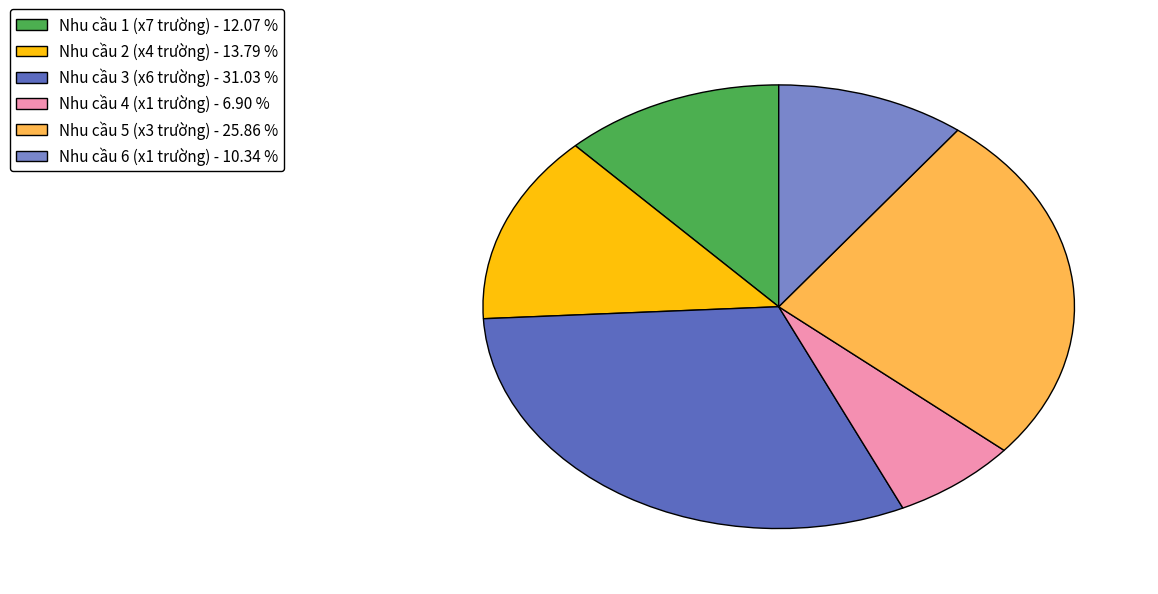

Which slice is the largest?

Nhu cầu 3 (x6 trường) - 31.03 %